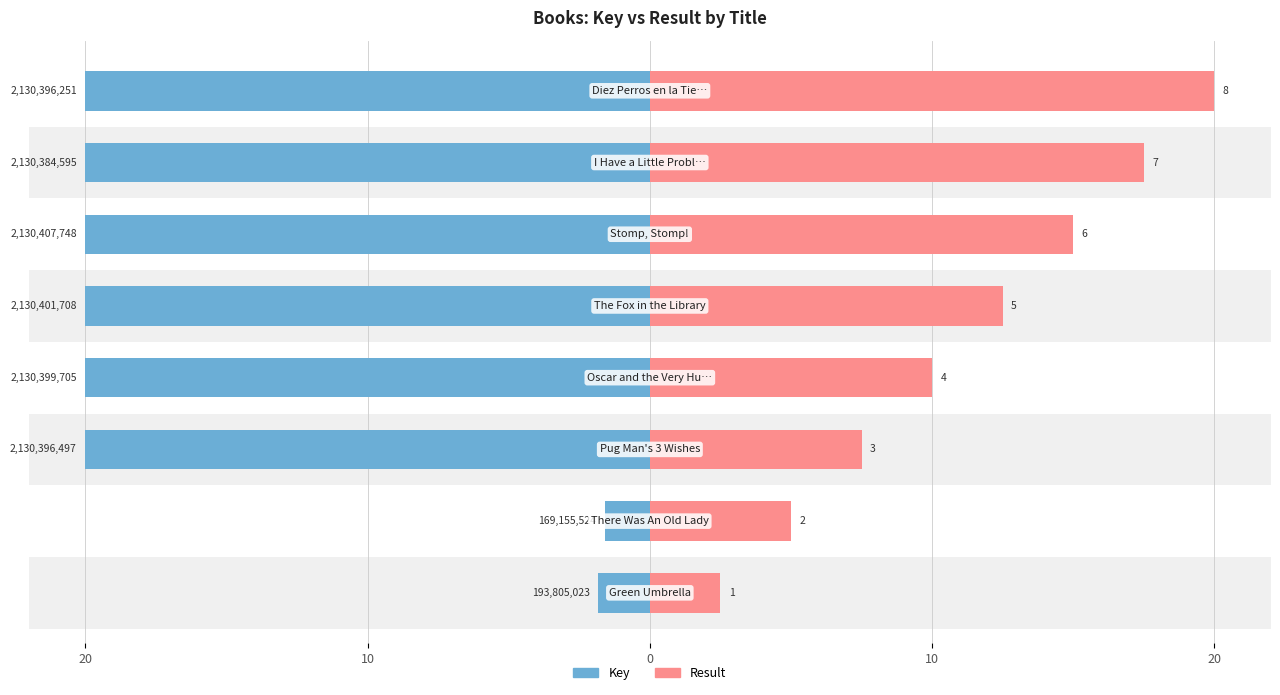

The value of Result at 0 is 7.5. True or false?

True